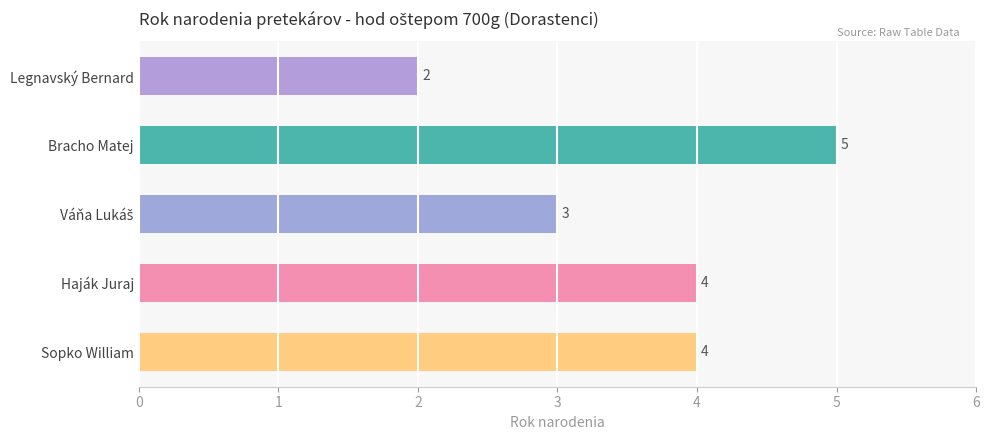

How many values are below 4?

2